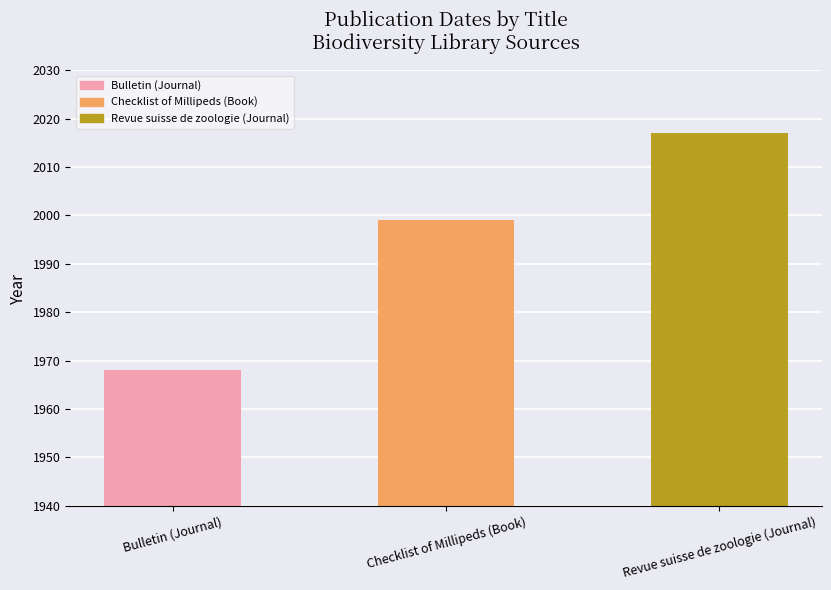

Which category has the highest value across all series?

Revue suisse de zoologie (Journal)